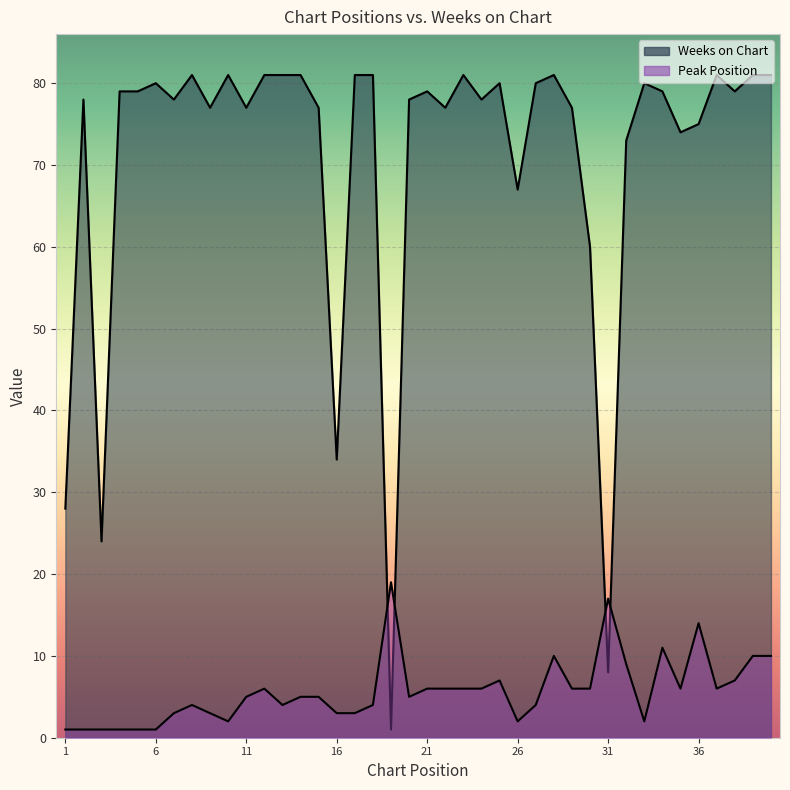

Which label corresponds to the largest value in the chart?

8